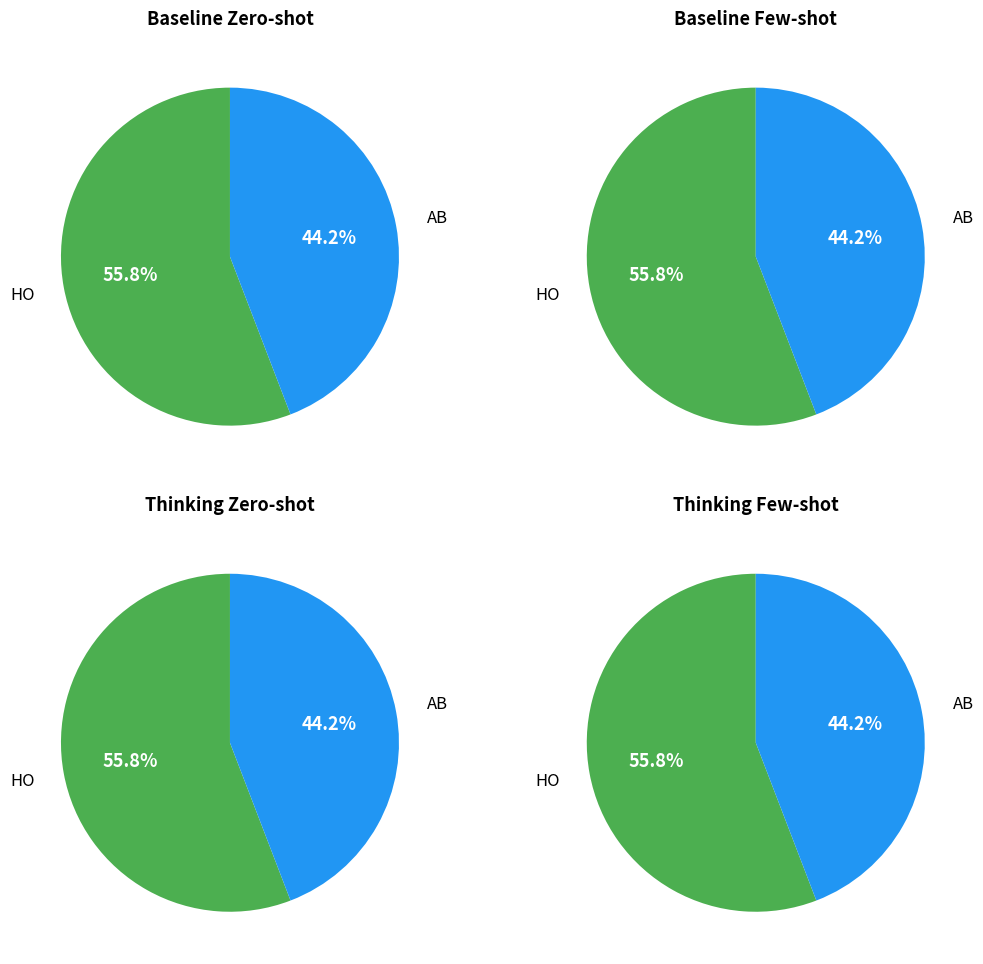

To the nearest percent, what portion does HO represent?

56%